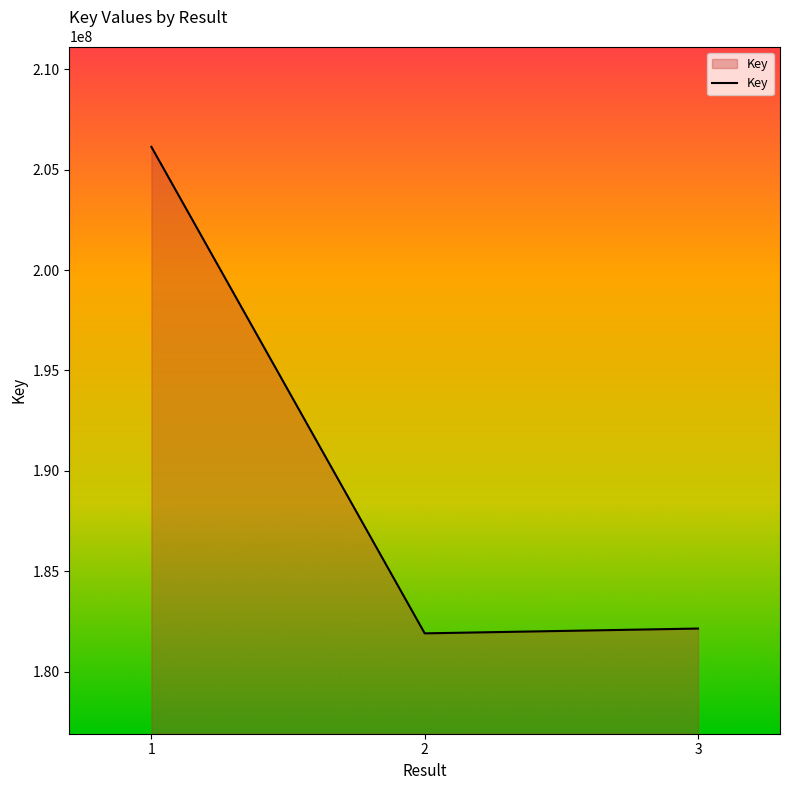

The value at 3 is 71541384. True or false?

False